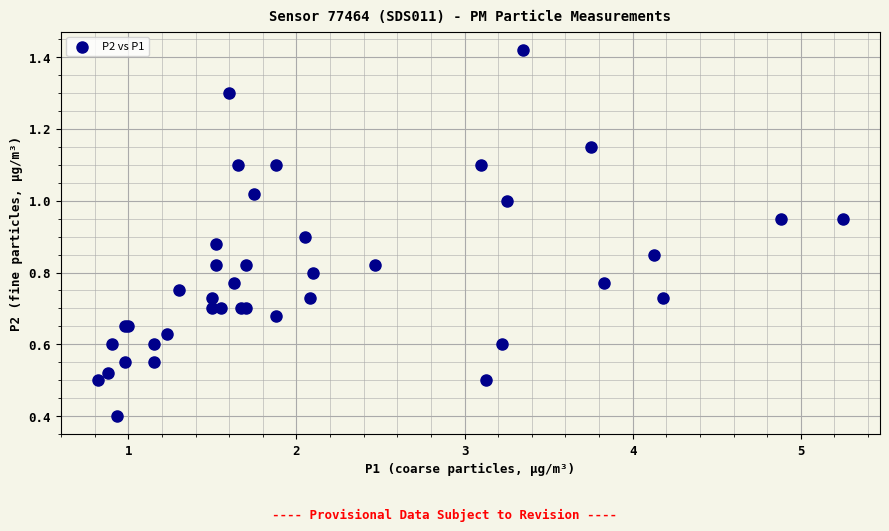

What Y value in the scatter plot is closest to 0?

0.4